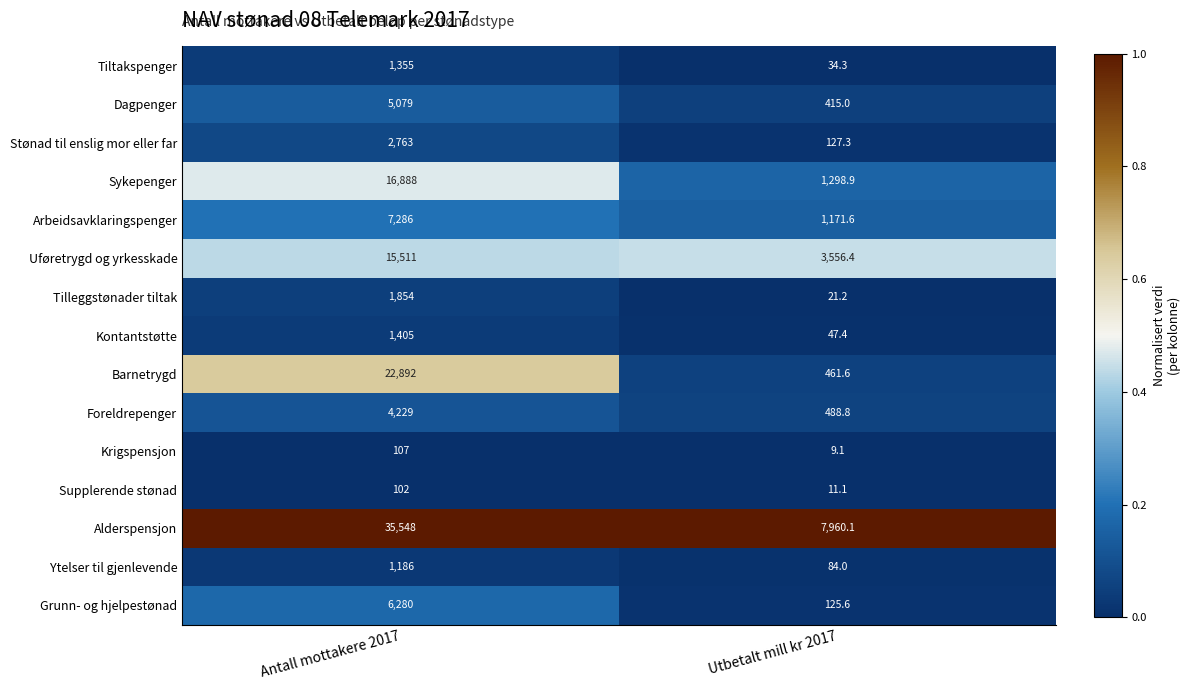

Which series changed the most between Antall mottakere 2017 and Utbetalt mill kr 2017?

Alderspensjon